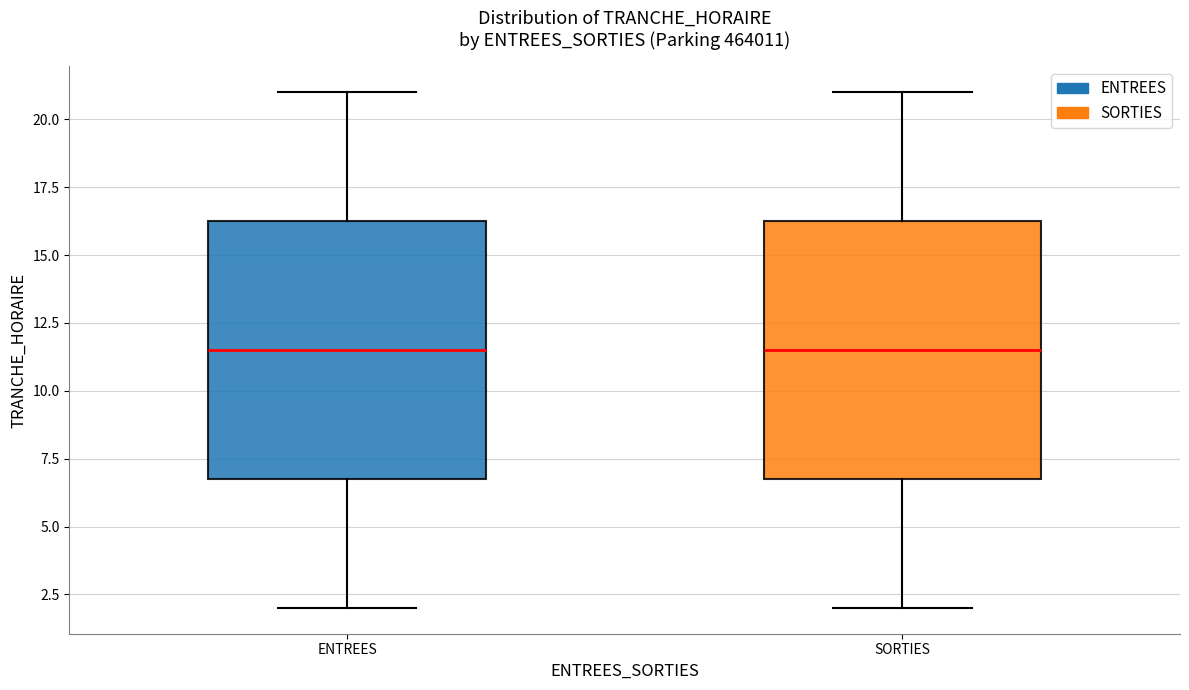

Where is the upper edge of the box for ENTREES on the y-axis? The values are not printed on the chart, so give them approximately, as read against the axis.

16.5